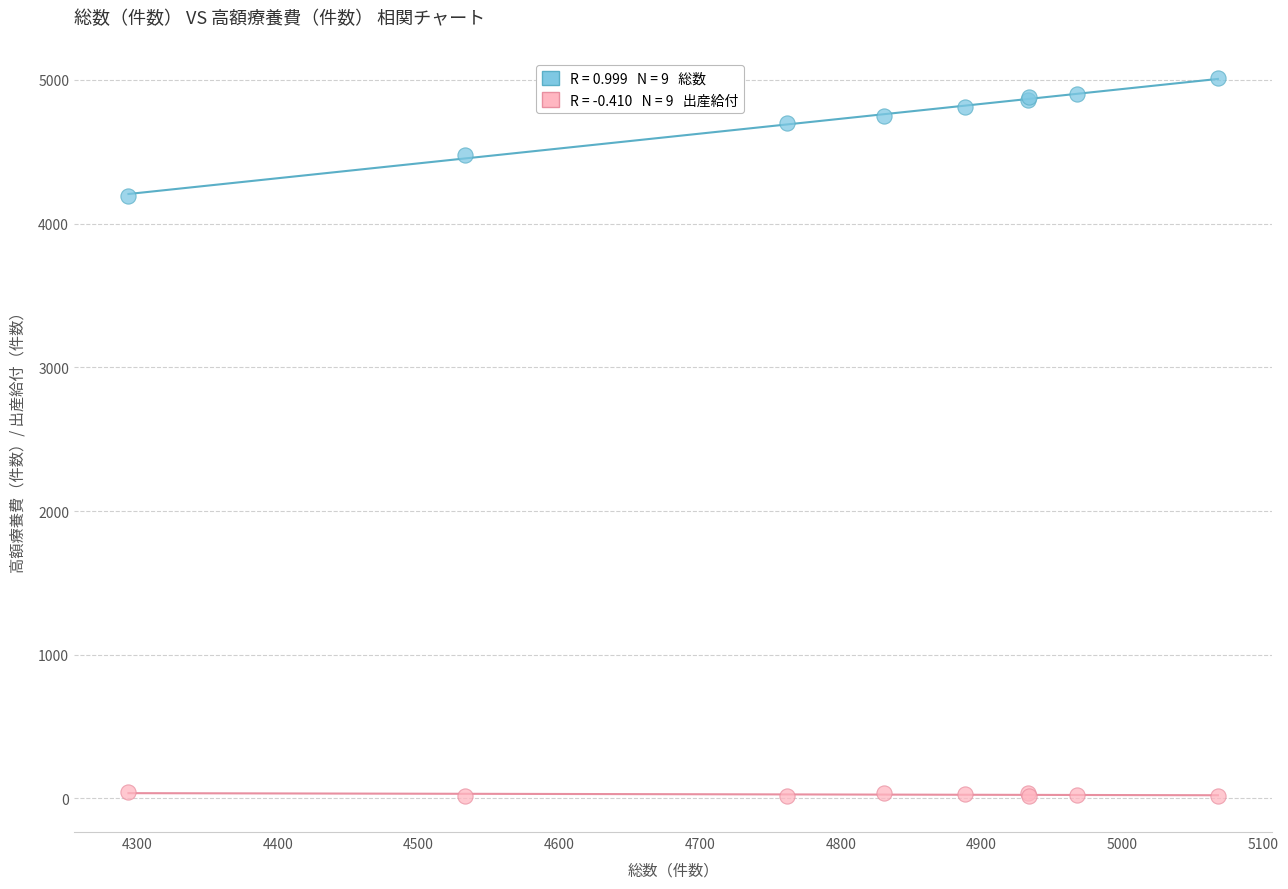

Across all series, what Y value is closest to 2513?

4193